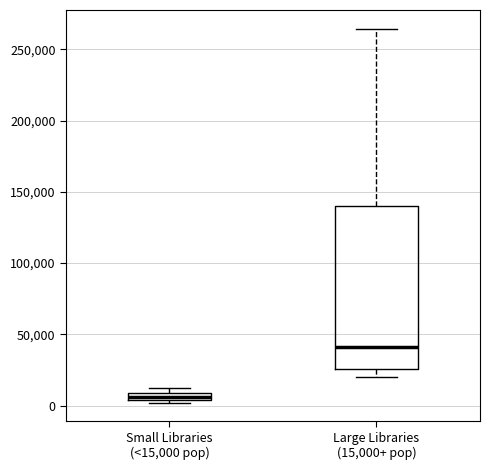

Where is the lower edge of the box for Small Libraries (<15,000 pop) on the y-axis? The values are not printed on the chart, so give them approximately, as read against the axis.

5000